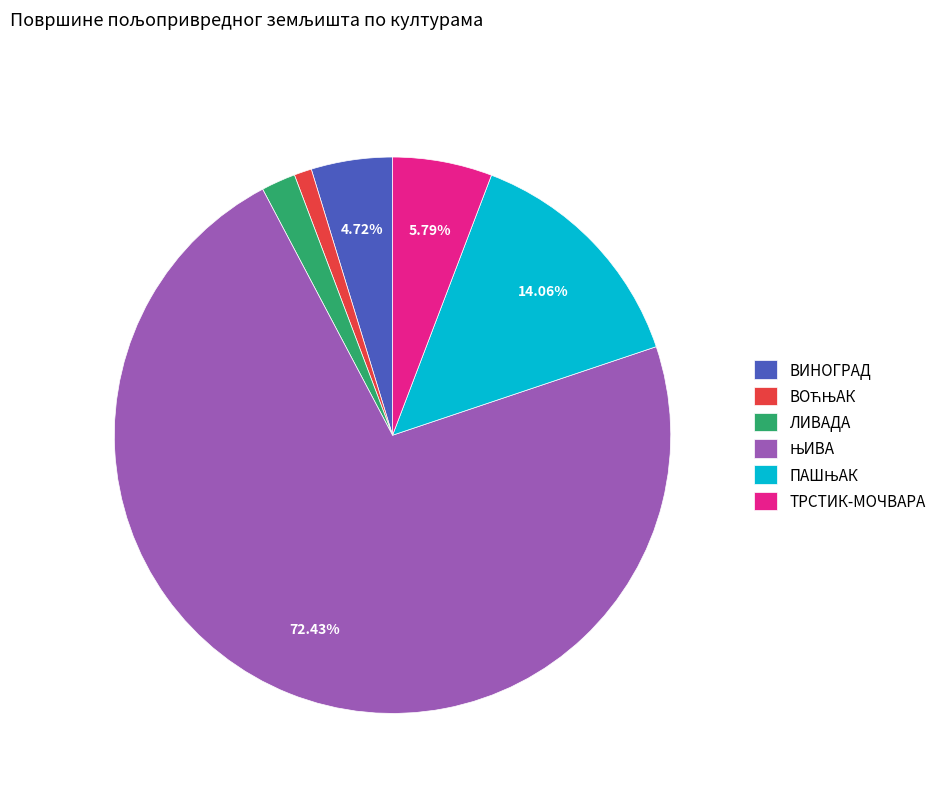

What percentage is the ТРСТИК-МОЧВАРА slice, to the nearest percent?

6%